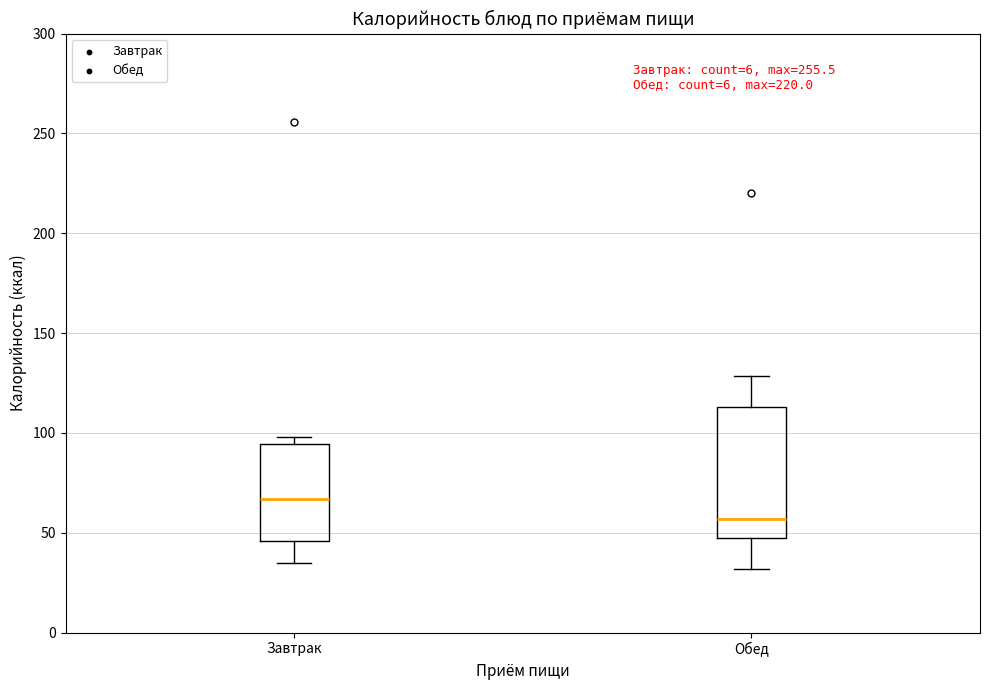

Which box's median line is the highest?

Завтрак